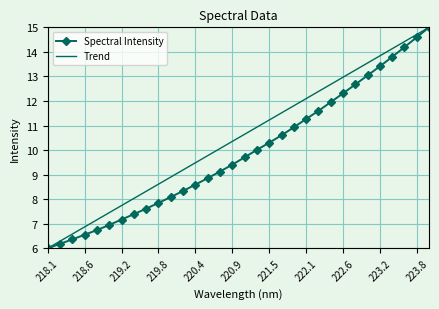

What is the sum of all Spectral Intensity values?

316.6